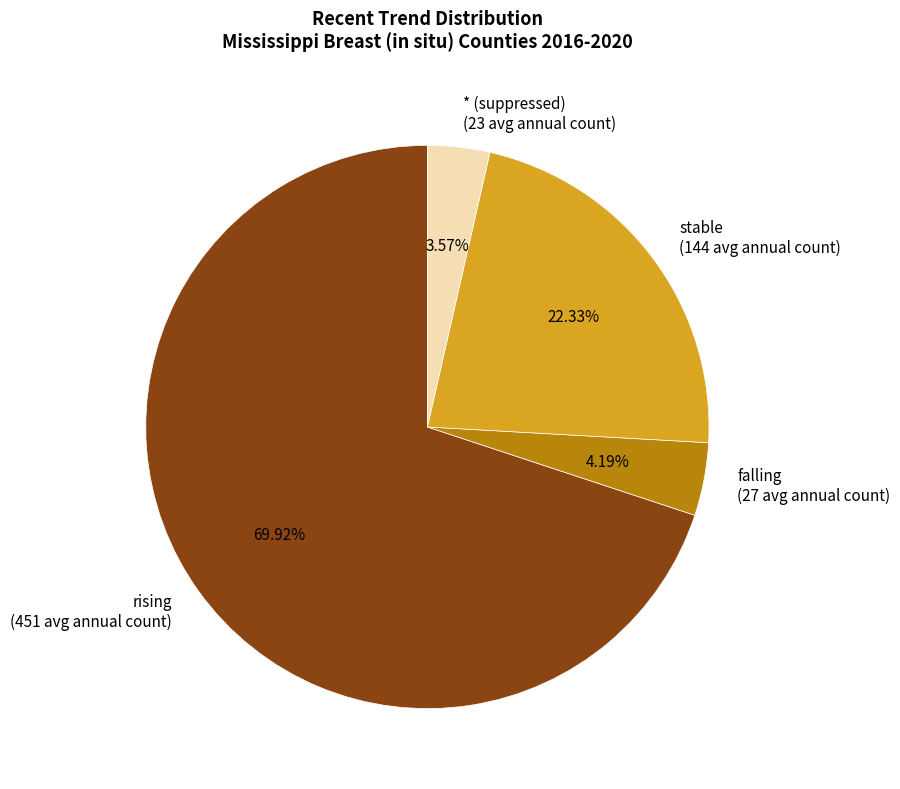

What is the majority slice?

rising (451 avg annual count)